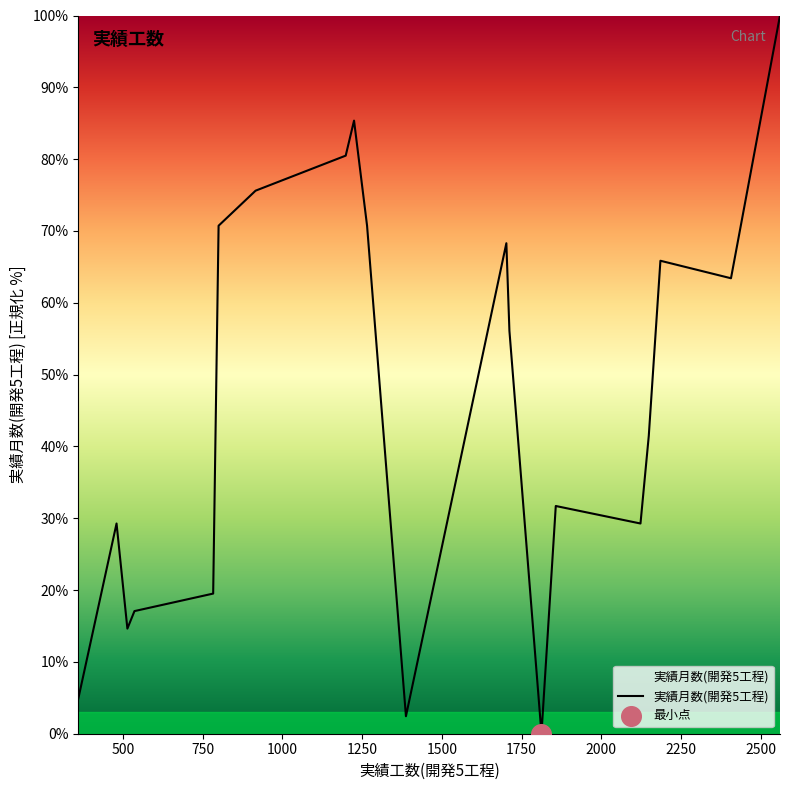

What is the difference between the maximum and minimum values?

100.0